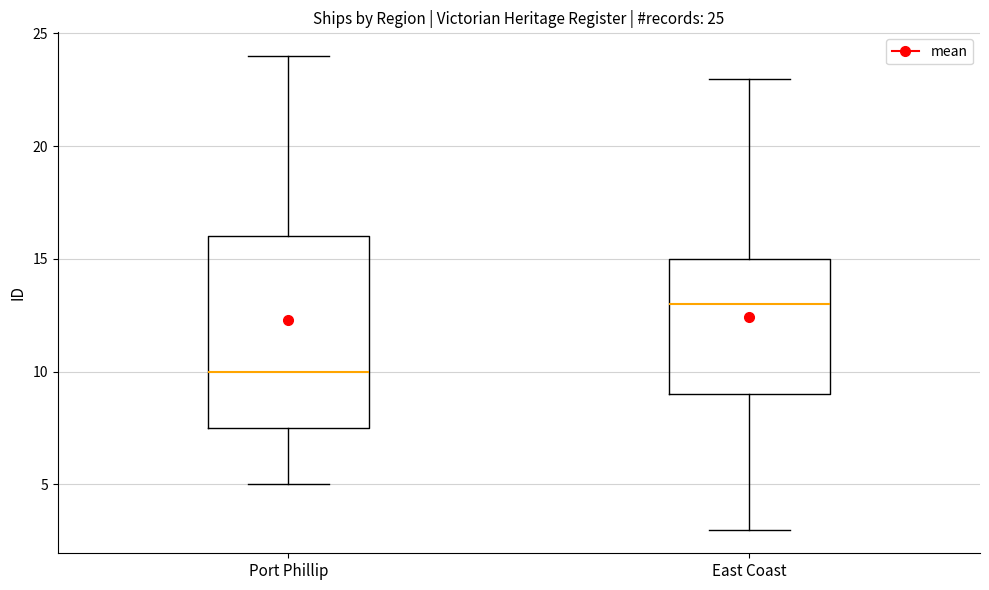

Which box's median line is the lowest?

Port Phillip